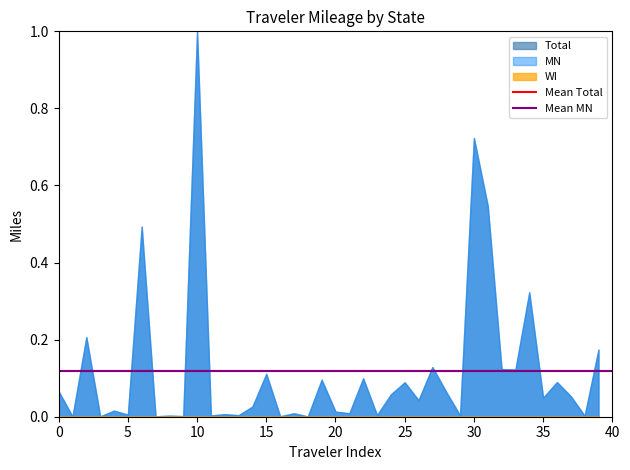

What is the maximum value shown in the chart?

1.0